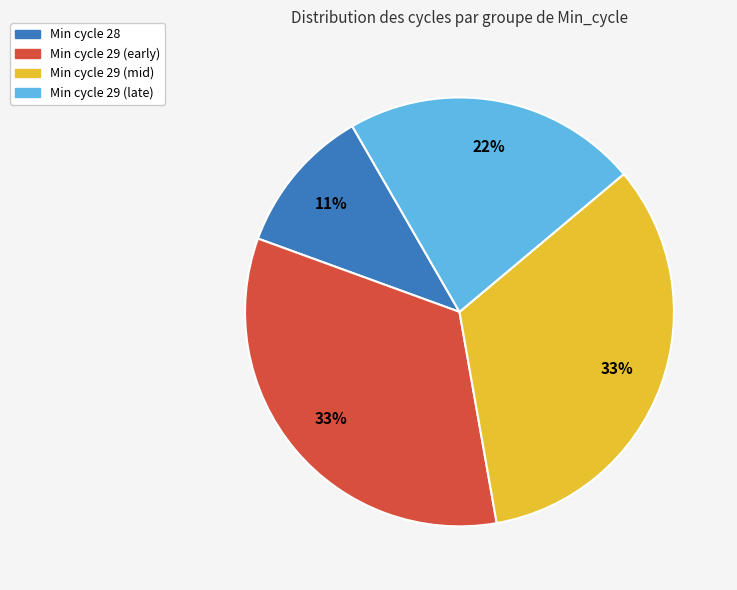

Count the number of slices in the pie.

4